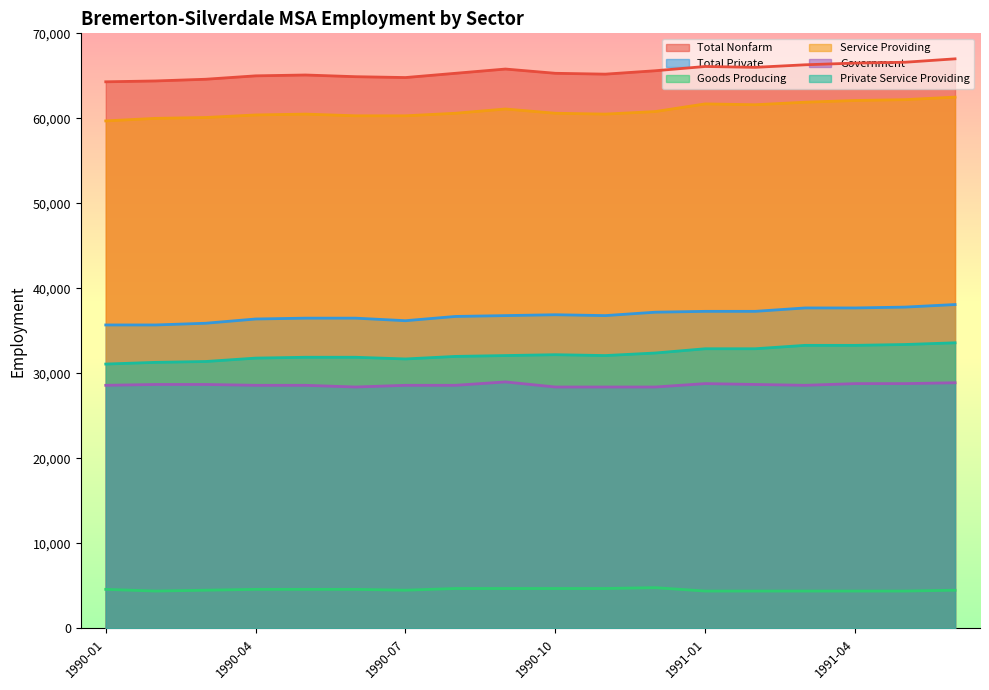

What is the label of the 16th point from the right?

1990-03